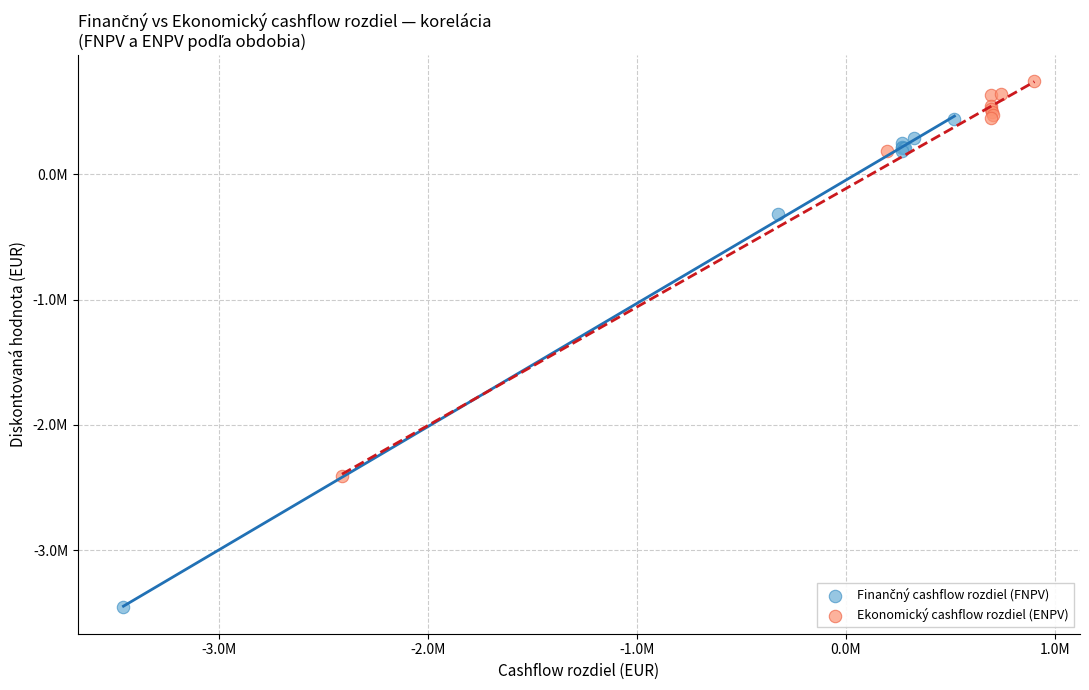

Which series contains the highest Y value?

Ekonomický cashflow rozdiel (ENPV)